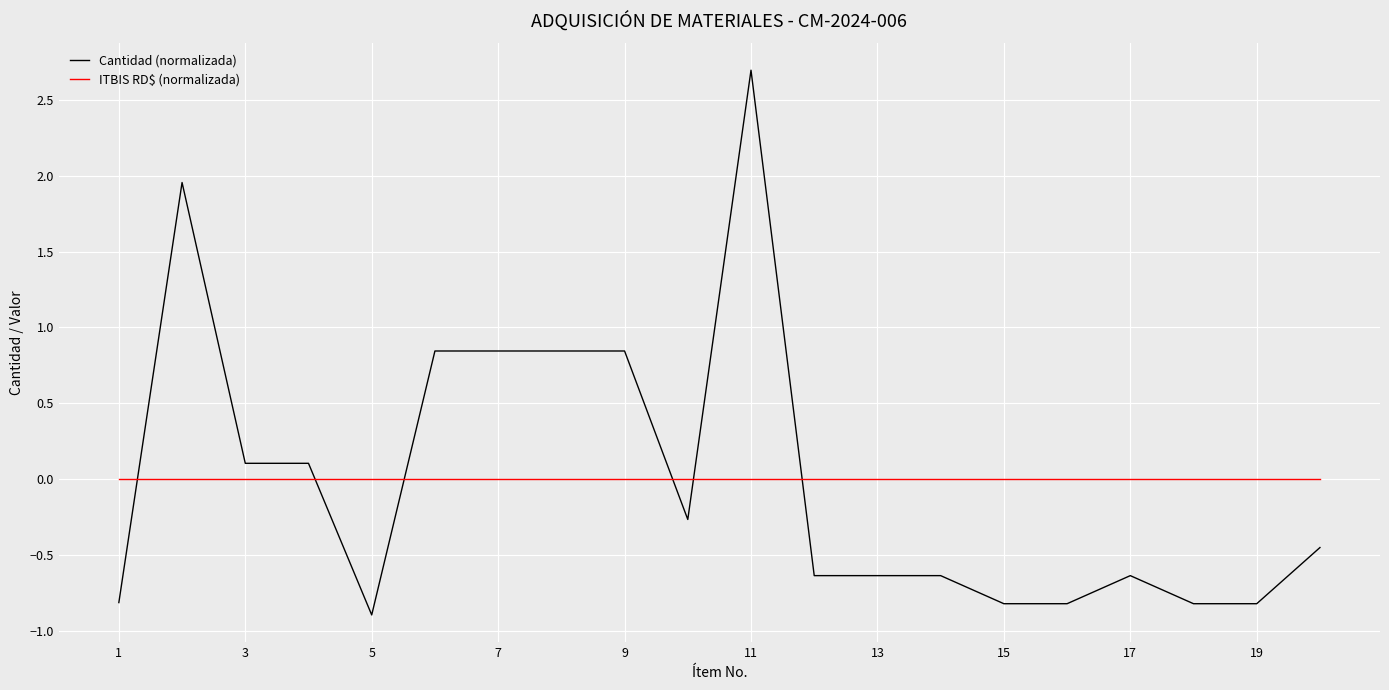

What is the greatest value displayed?

2.7